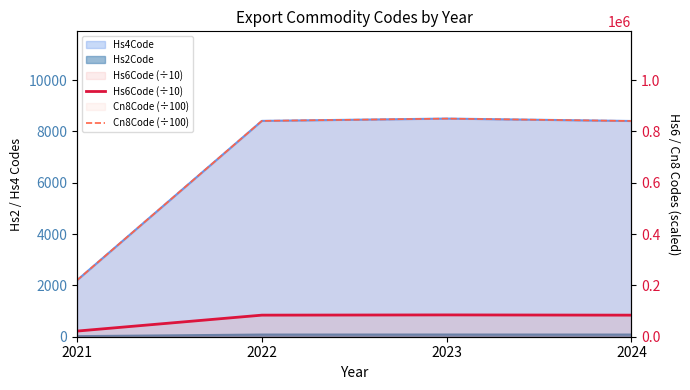

True or false: Cn8Code (÷100) and Hs6Code (÷10) intersect in this chart.

False